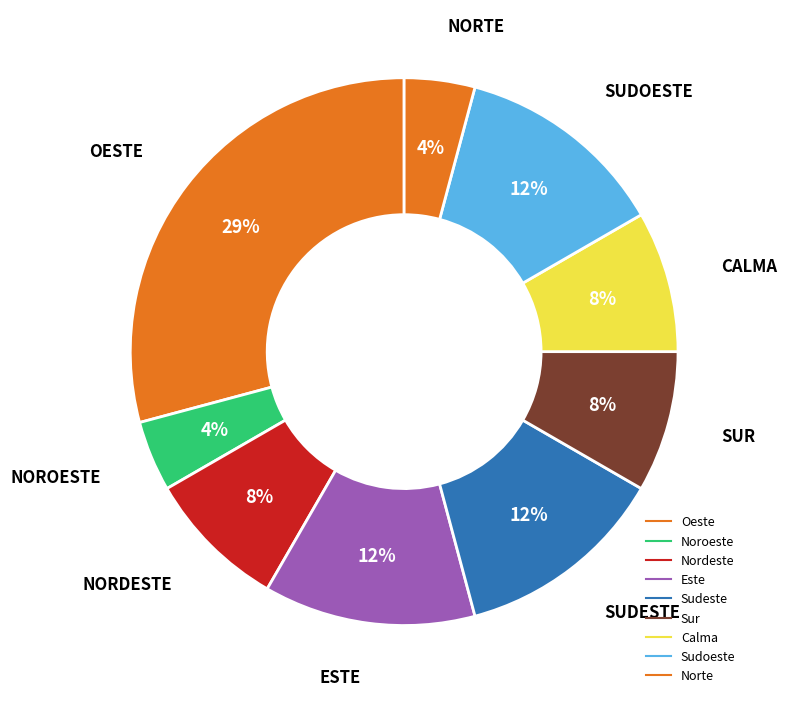

How many segments does this pie chart have?

9